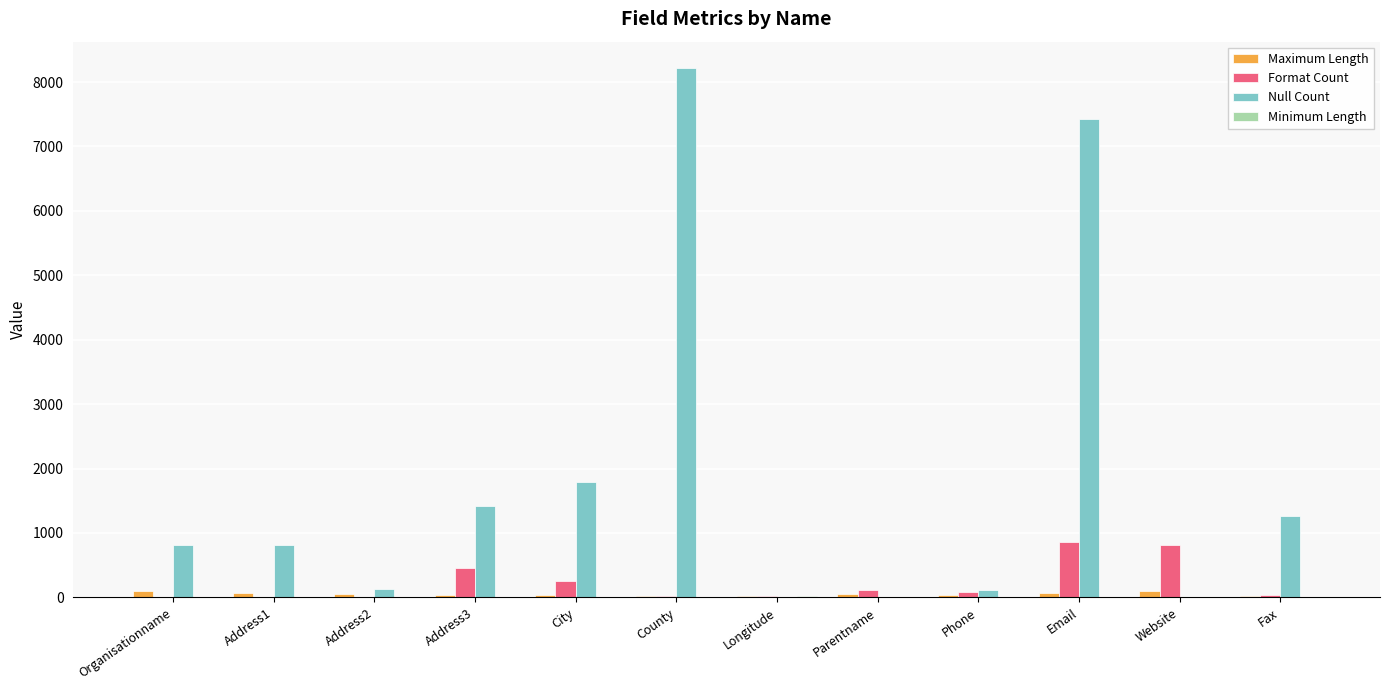

What is the total value across all series at Address3?

1909